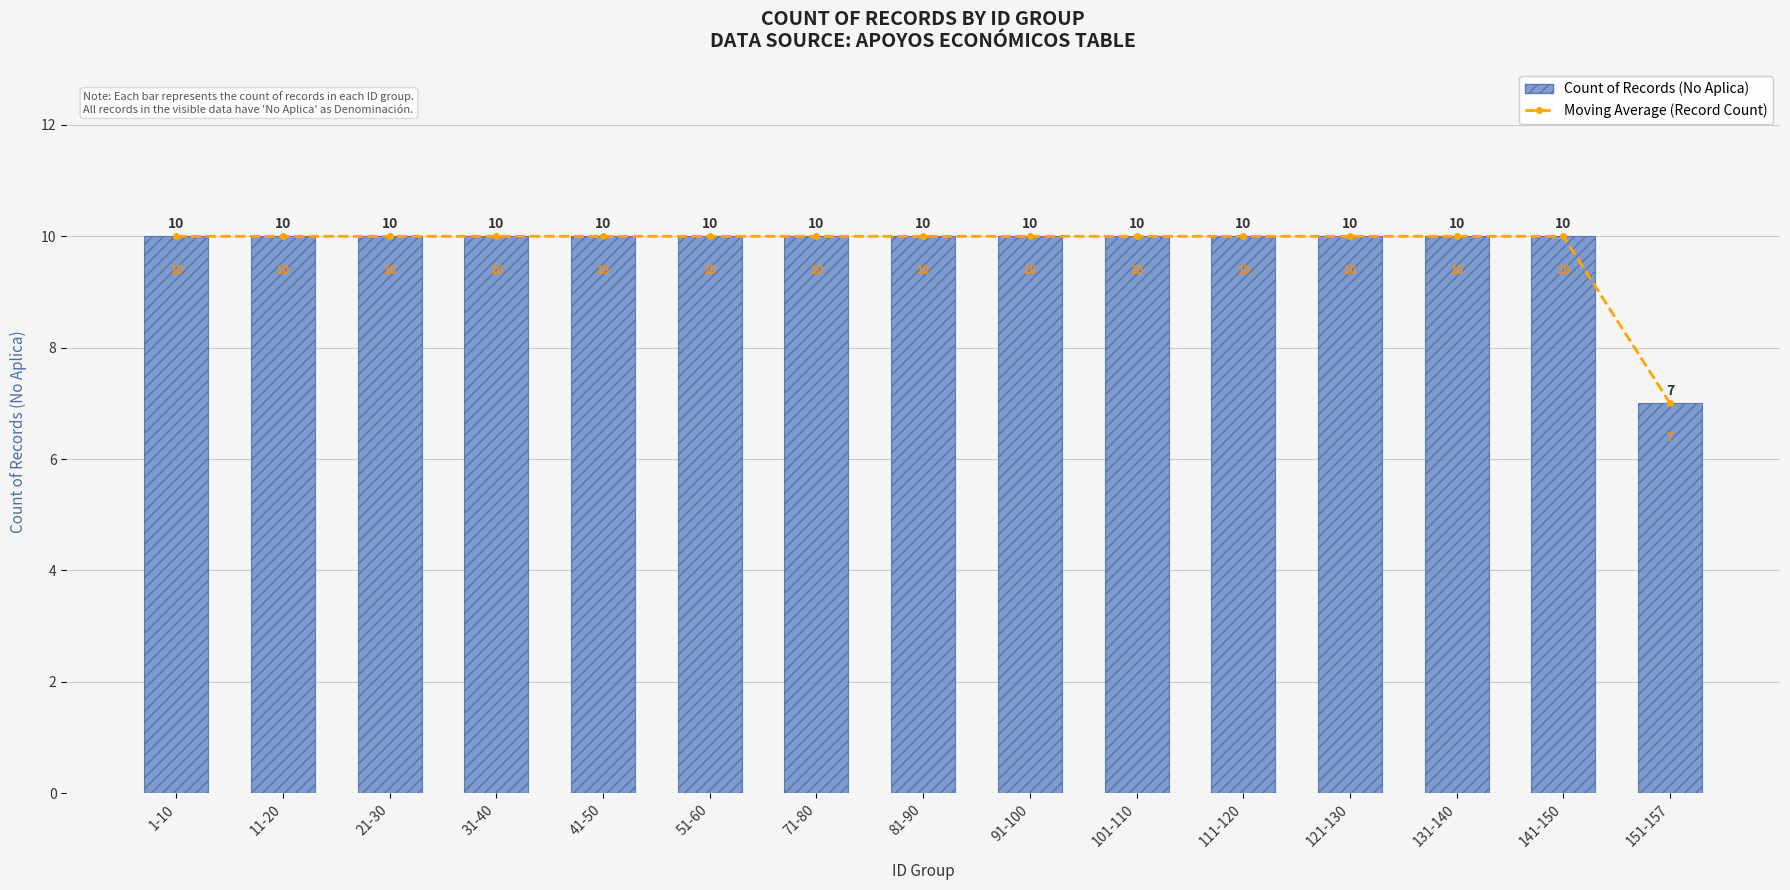

Rank the categories by Count of Records (No Aplica) value from lowest to highest.

151-157, 1-10, 11-20, 21-30, 31-40, 41-50, 51-60, 71-80, 81-90, 91-100, 101-110, 111-120, 121-130, 131-140, 141-150